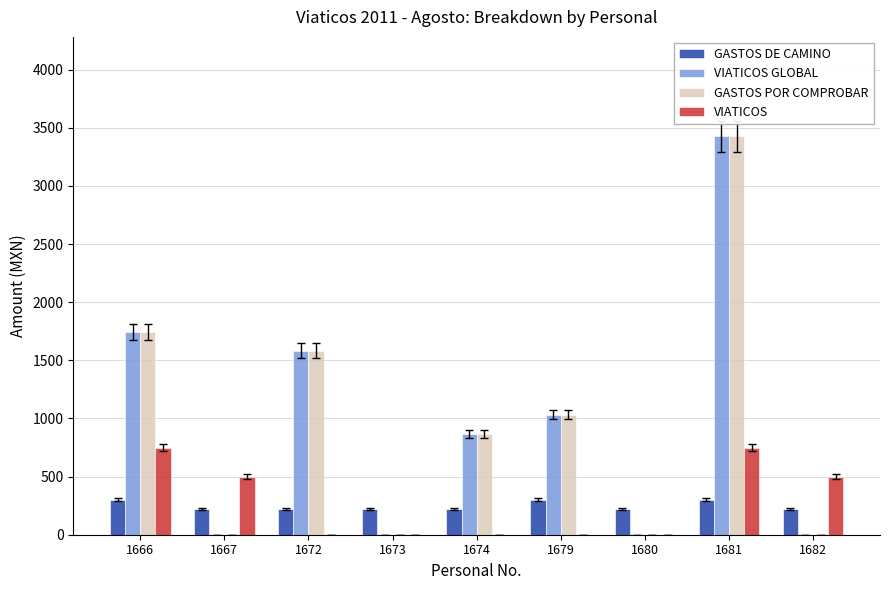

What is the greatest value displayed?

3426.0